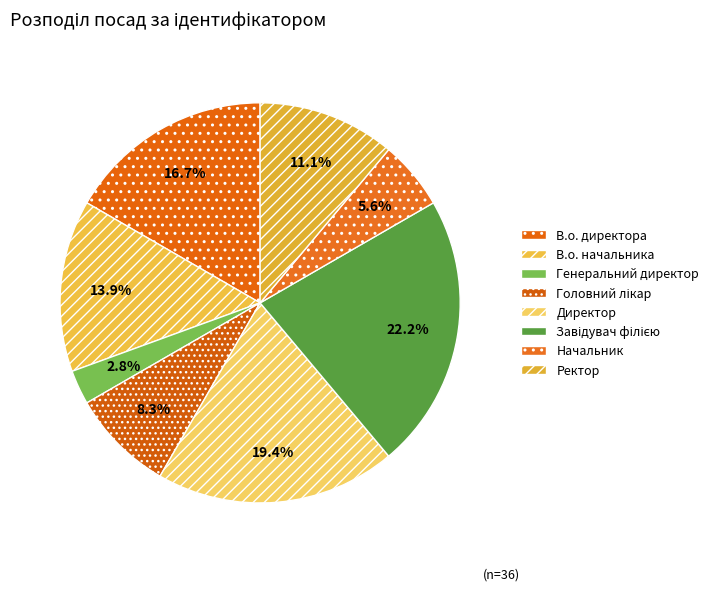

Count the number of slices in the pie.

8